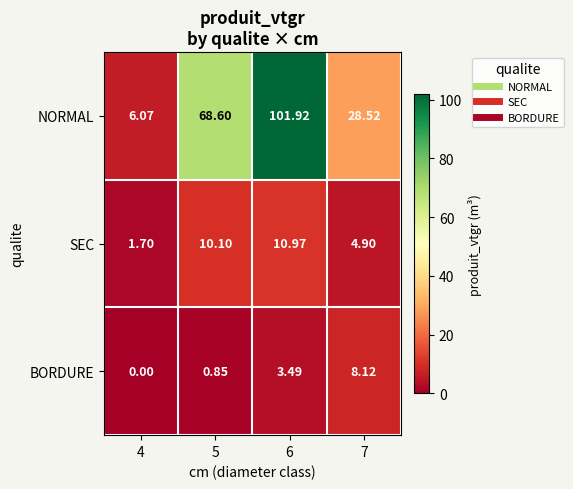

Which series has the largest total across all categories?

NORMAL